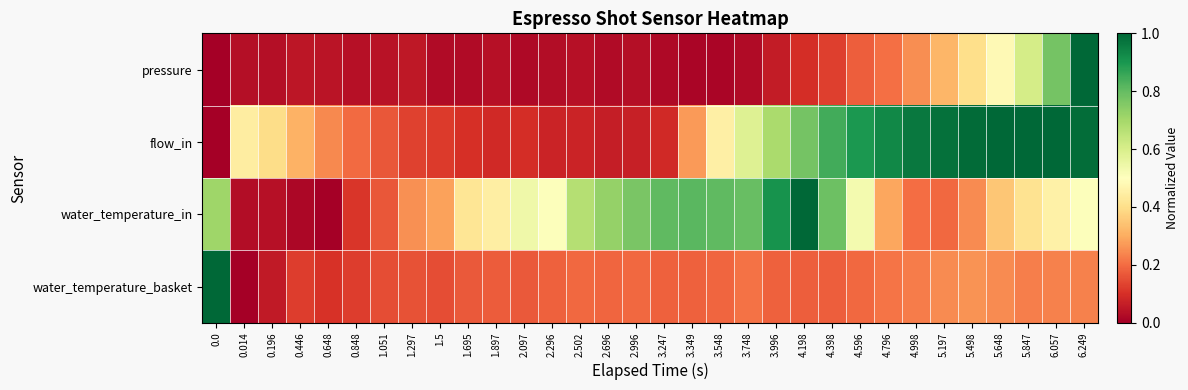

Which has a higher value, 4.796 or 5.498?

5.498